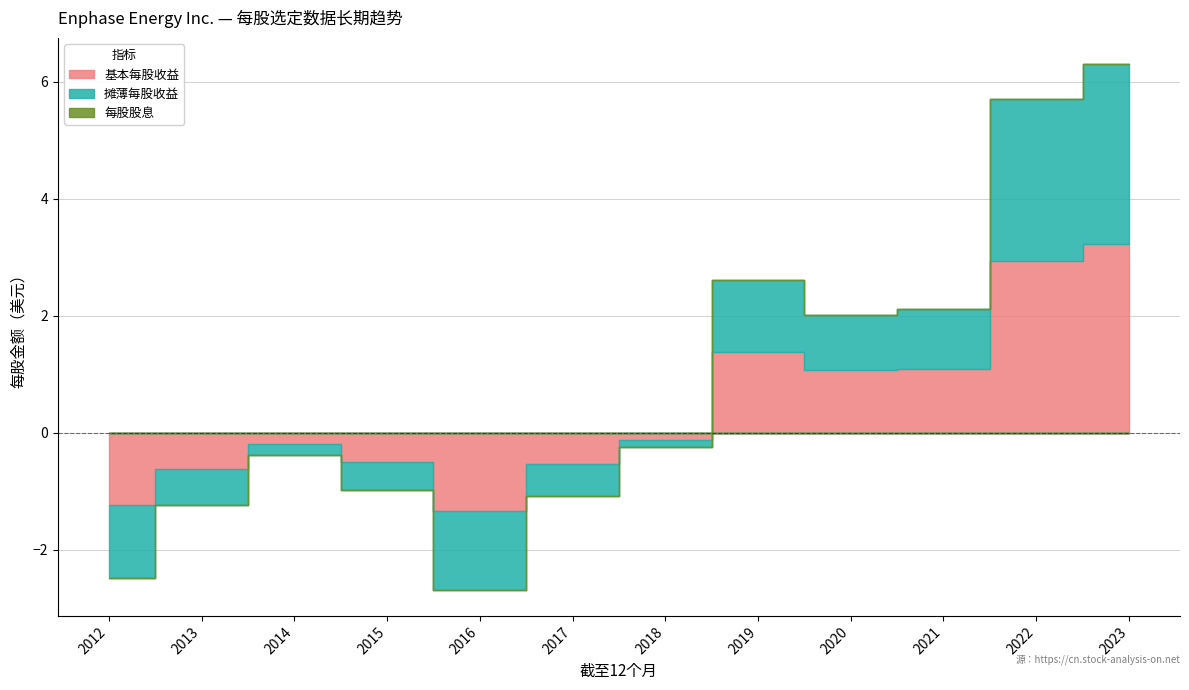

Between 2022 and 2019, which is larger?

2022